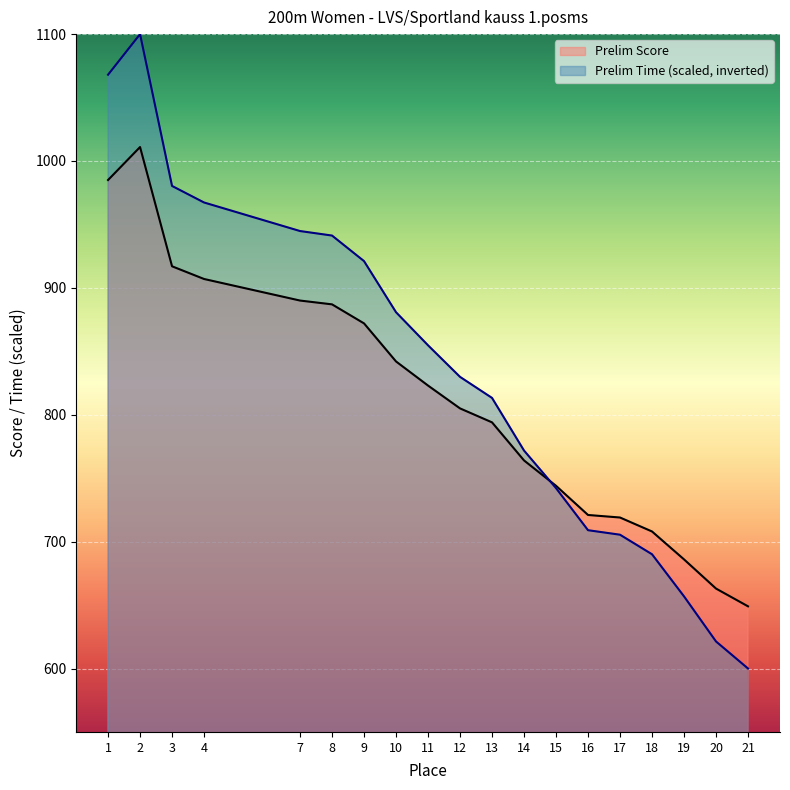

Which has a higher value, 17 or 16?

16